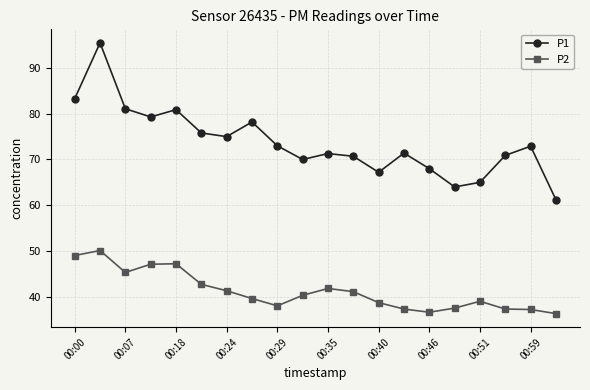

True or false: P2 and P1 intersect in this chart.

False